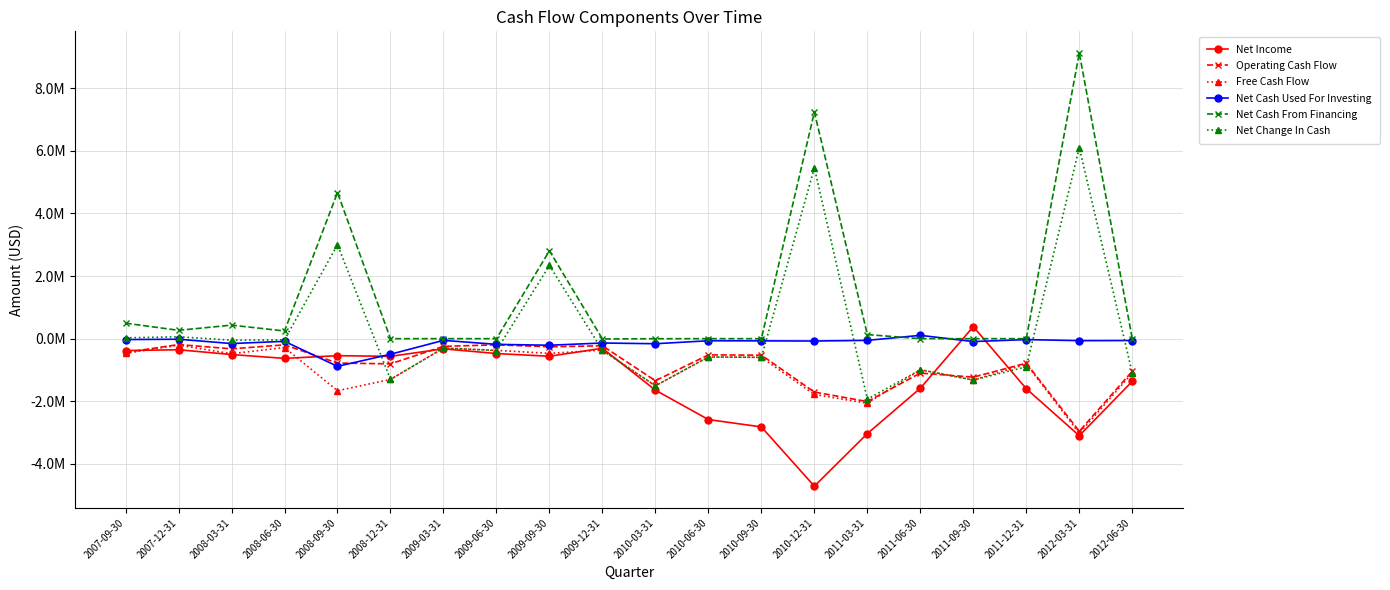

Reading right to left, transcribe all the data shown in this chart.

Net Income: 2012-06-30=-1362583	2012-03-31=-3098738	2011-12-31=-1597660	2011-09-30=383143	2011-06-30=-1582733	2011-03-31=-3031326	2010-12-31=-4710461	2010-09-30=-2817931	2010-06-30=-2582708	2010-03-31=-1644279	2009-12-31=-306671	2009-09-30=-561791	2009-06-30=-475182	2009-03-31=-324487	2008-12-31=-564323	2008-09-30=-543304	2008-06-30=-629715	2008-03-31=-506793	2007-12-31=-353741	2007-09-30=-379046
Operating Cash Flow: 2012-06-30=-1040171	2012-03-31=-2957037	2011-12-31=-784120	2011-09-30=-1228318	2011-06-30=-1098555	2011-03-31=-2008403	2010-12-31=-1705001	2010-09-30=-526229	2010-06-30=-518432	2010-03-31=-1342488	2009-12-31=-227866	2009-09-30=-259437	2009-06-30=-196688	2009-03-31=-245768	2008-12-31=-804259	2008-09-30=-778092	2008-06-30=-197555	2008-03-31=-324246	2007-12-31=-188463	2007-09-30=-439187
Free Cash Flow: 2012-06-30=-1099694	2012-03-31=-3020540	2011-12-31=-813864	2011-09-30=-1320648	2011-06-30=-992842	2011-03-31=-2062624	2010-12-31=-1780704	2010-09-30=-596106	2010-06-30=-585044	2010-03-31=-1504453	2009-12-31=-366402	2009-09-30=-469300	2009-06-30=-373583	2009-03-31=-300157	2008-12-31=-1301843	2008-09-30=-1661983	2008-06-30=-282591	2008-03-31=-480148	2007-12-31=-206402	2007-09-30=-468125
Net Cash Used For Investing: 2012-06-30=-59523	2012-03-31=-63503	2011-12-31=-29744	2011-09-30=-92330	2011-06-30=105713	2011-03-31=-54221	2010-12-31=-75703	2010-09-30=-69877	2010-06-30=-66612	2010-03-31=-161965	2009-12-31=-138536	2009-09-30=-209863	2009-06-30=-181475	2009-03-31=-54389	2008-12-31=-497584	2008-09-30=-883891	2008-06-30=-85036	2008-03-31=-155902	2007-12-31=-17939	2007-09-30=-28938
Net Cash From Financing: 2012-06-30=1	2012-03-31=9121184	2011-12-31=0	2011-09-30=0	2011-06-30=0	2011-03-31=130000	2010-12-31=7235644	2010-09-30=0	2010-06-30=0	2010-03-31=-1587	2009-12-31=-9577	2009-09-30=2807051	2009-06-30=0	2009-03-31=0	2008-12-31=0	2008-09-30=4662385	2008-06-30=244942	2008-03-31=432146	2007-12-31=266313	2007-09-30=494033
Net Change In Cash: 2012-06-30=-1099693	2012-03-31=6100644	2011-12-31=-899200	2011-09-30=-1320648	2011-06-30=-992842	2011-03-31=-1932624	2010-12-31=5454940	2010-09-30=-596106	2010-06-30=-585044	2010-03-31=-1506040	2009-12-31=-375979	2009-09-30=2337751	2009-06-30=-378163	2009-03-31=-300157	2008-12-31=-1301843	2008-09-30=3000402	2008-06-30=-37659	2008-03-31=-47992	2007-12-31=59911	2007-09-30=25908